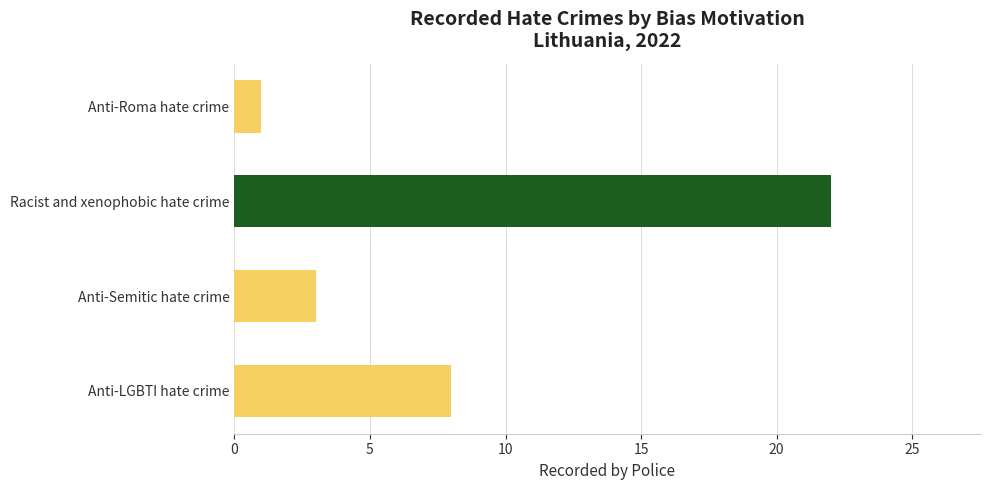

Reading top to bottom, what are all the values shown in this chart?

1	22	3	8